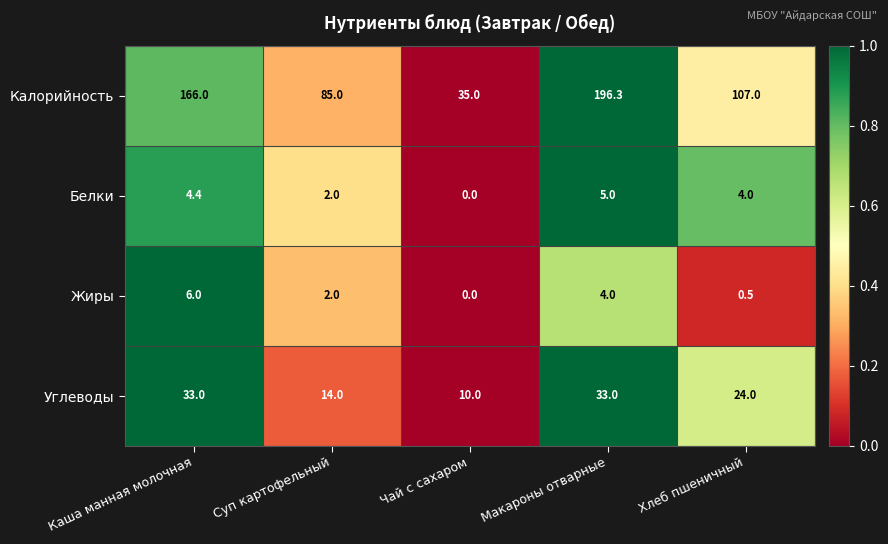

List the series in order of their peak value, highest first.

Калорийность, Углеводы, Жиры, Белки